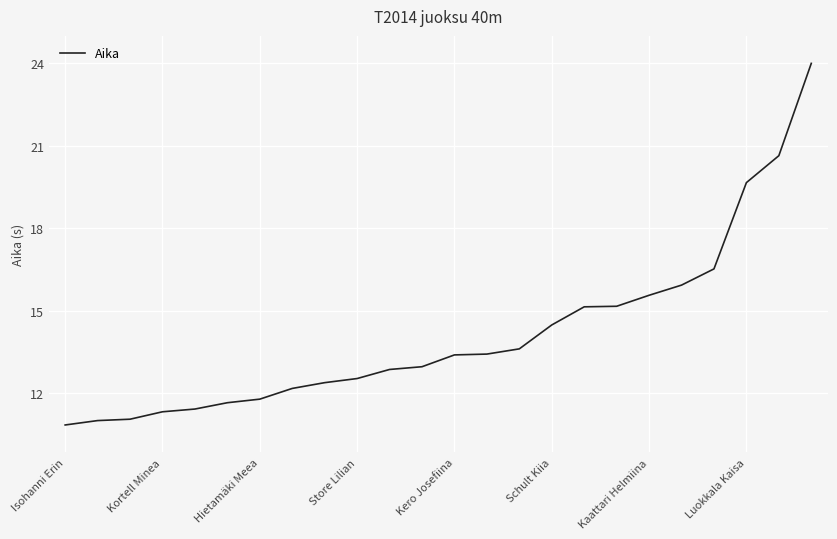

What is the minimum value shown in the chart?

10.8